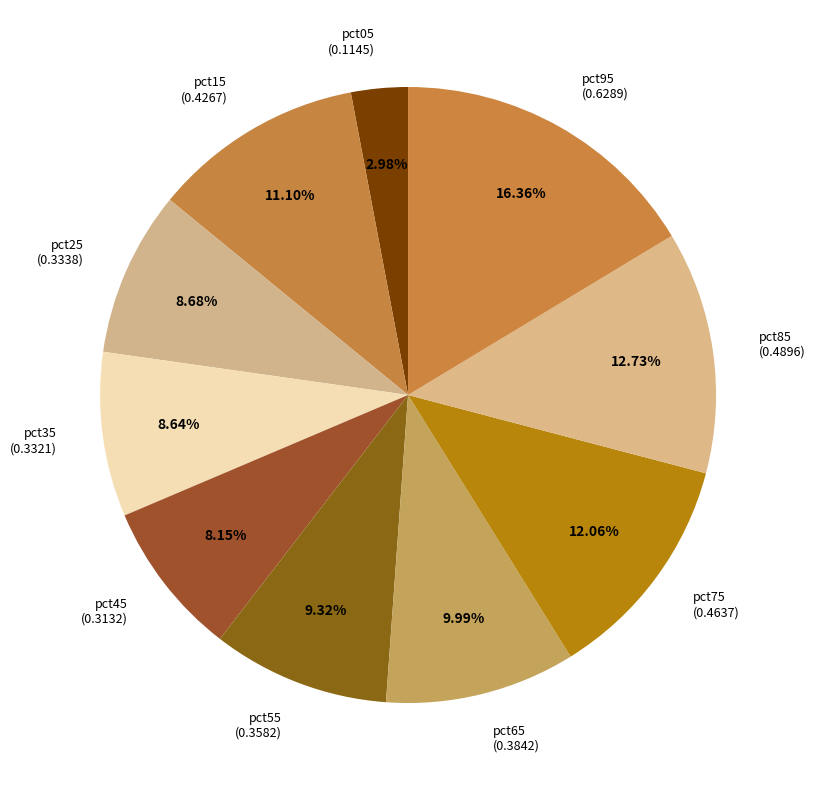

To the nearest percent, what is the combined percentage of pct55 and pct25?

18%